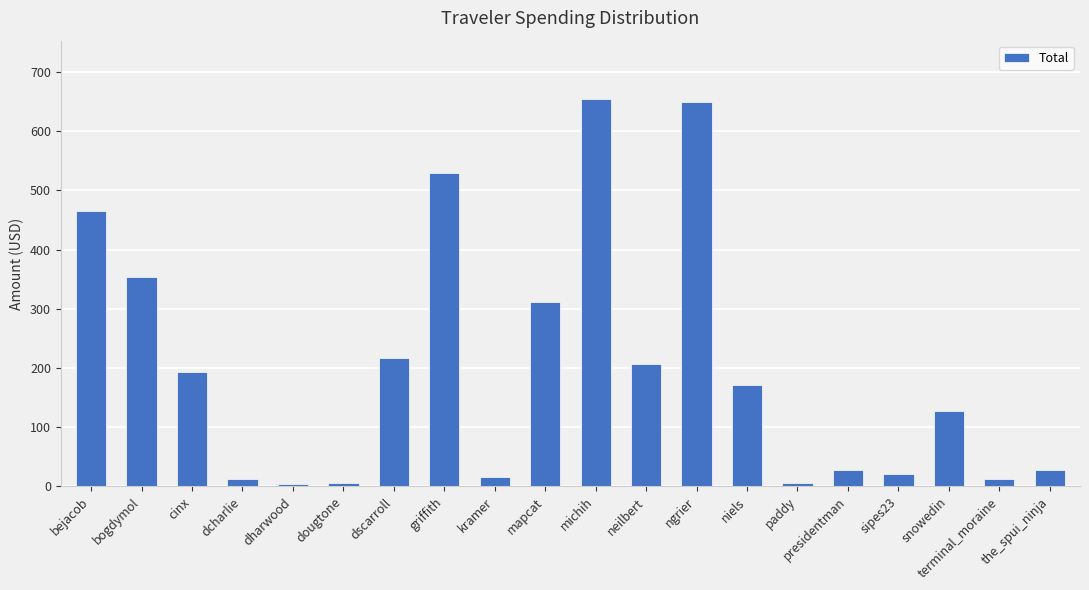

What is the sum of the values at snowedin and mapcat?

438.7